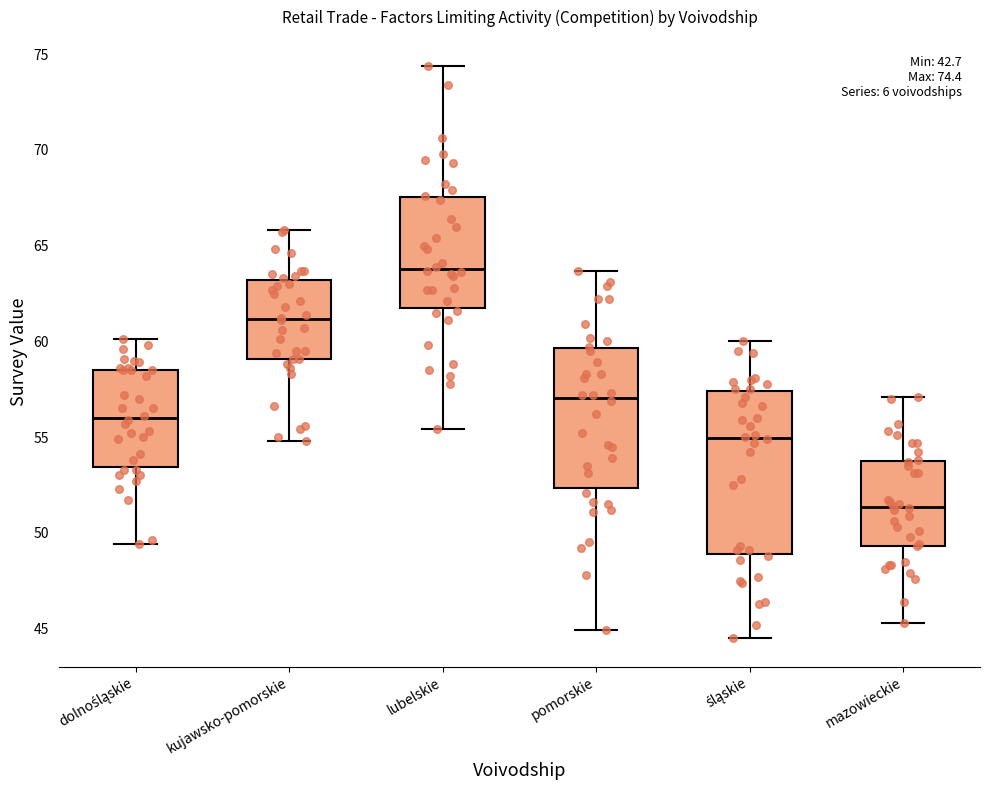

Which box has the highest median line?

lubelskie